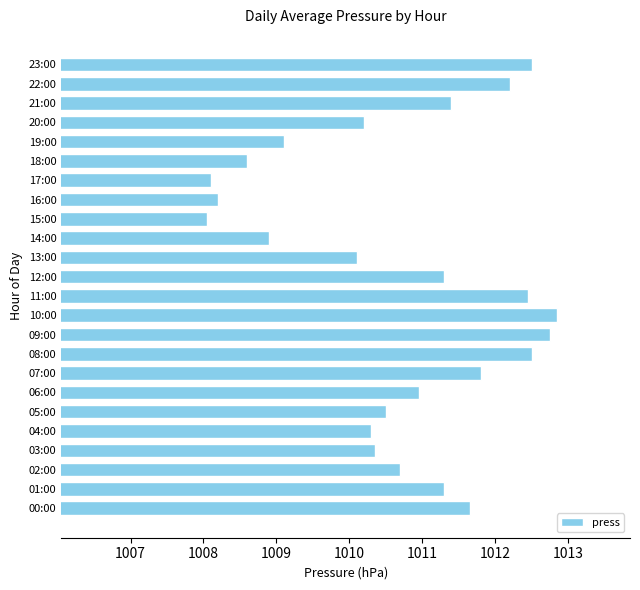

What is the sum of the values at 08:00 and 22:00?

2024.7